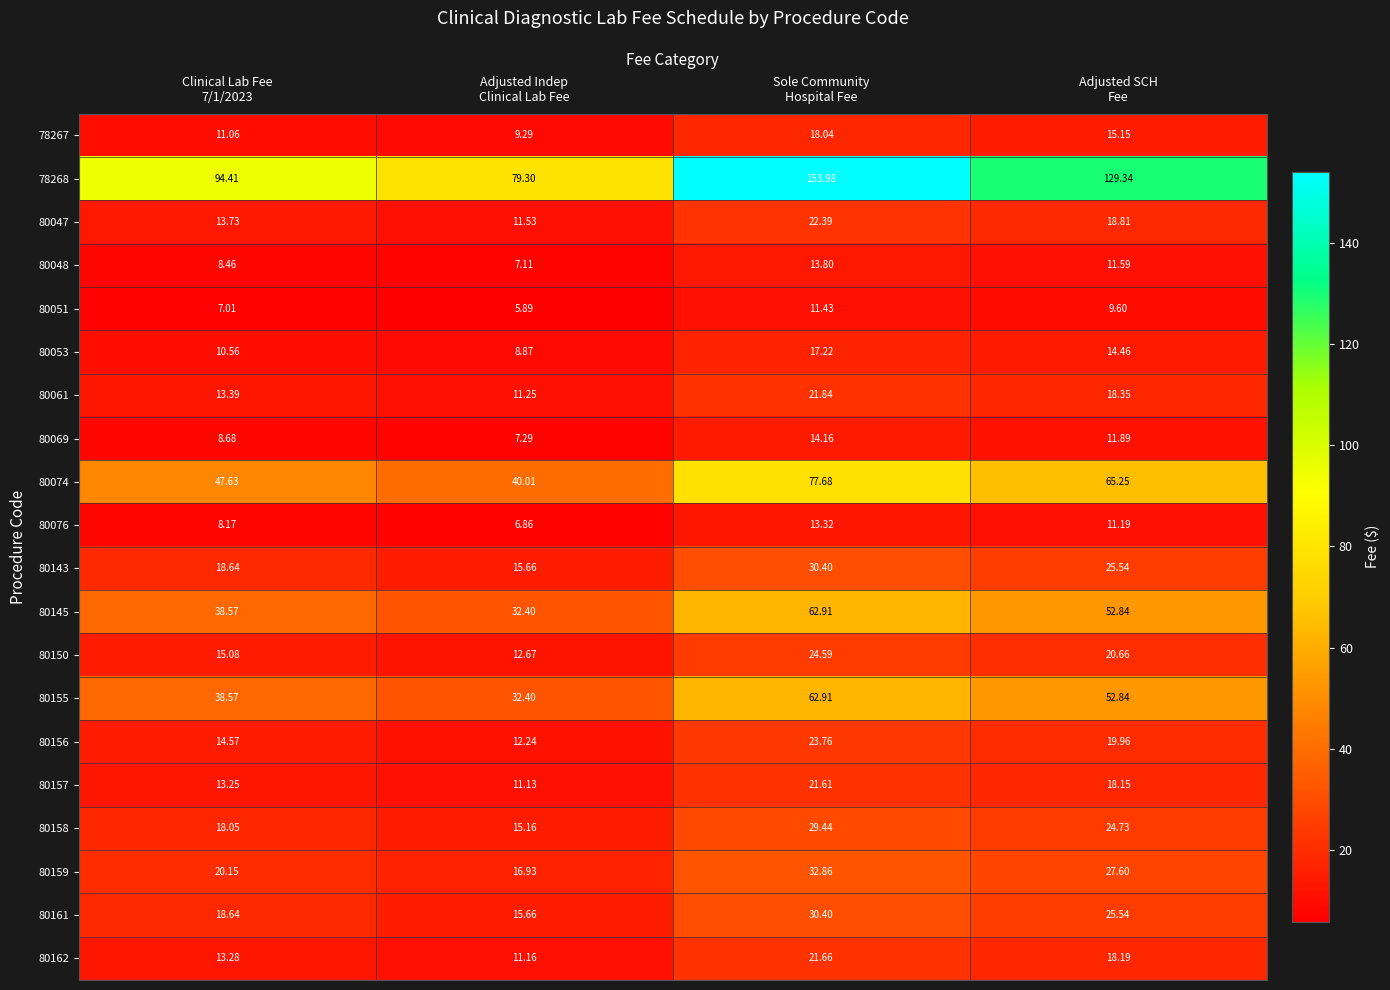

Which series has the largest total across all categories?

78268